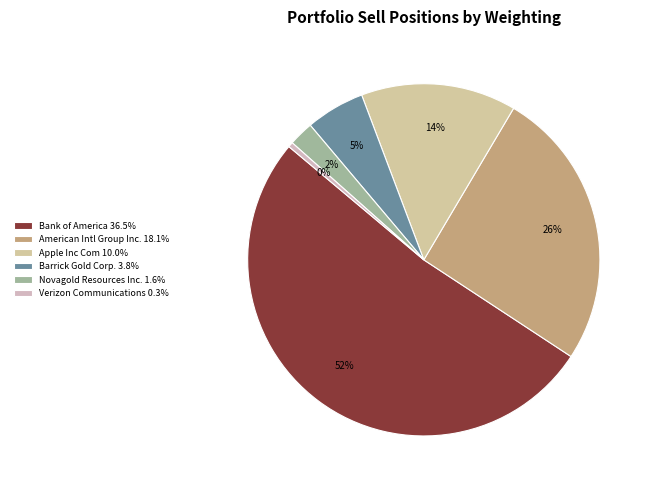

Combined, do Novagold Resources Inc. and Apple Inc Com account for over 50%?

No